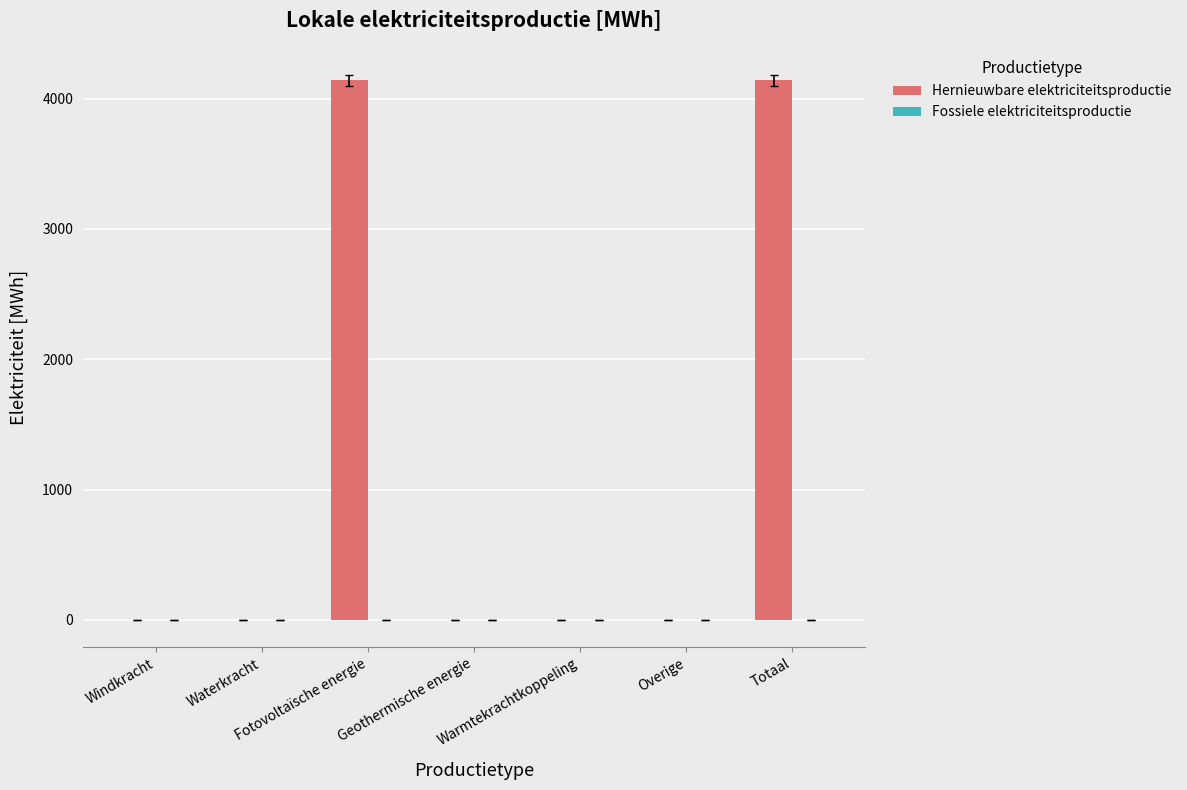

What is the greatest value displayed?

4138.7